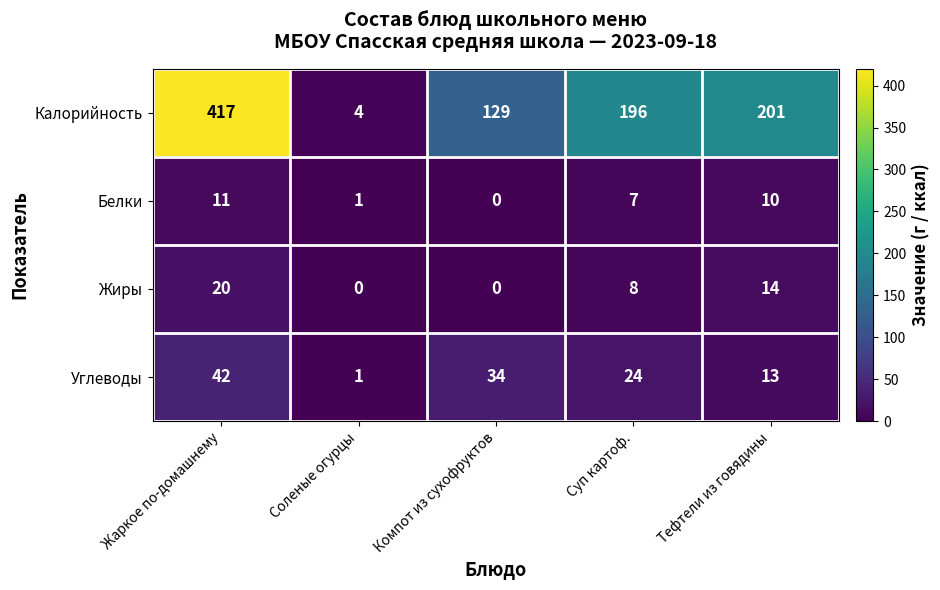

How many series are shown in this chart?

4